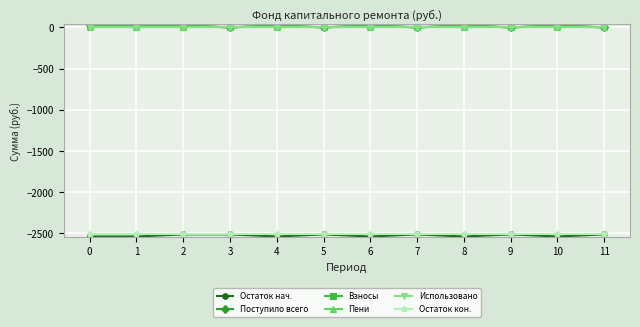

Is the value of Использовано at 5 greater than the value of Взносы at 10?

No